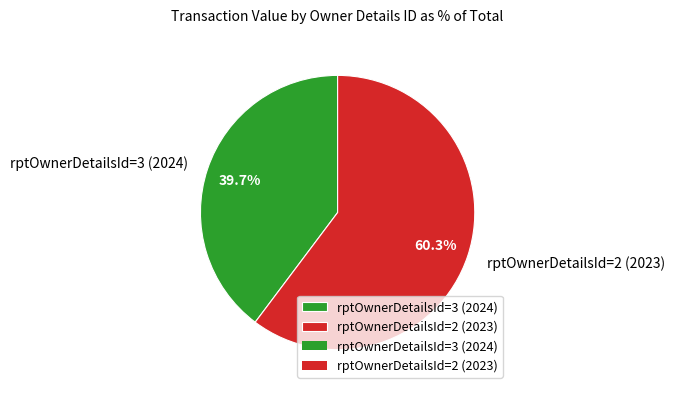

To the nearest percent, what portion does rptOwnerDetailsId=3 (2024) represent?

40%